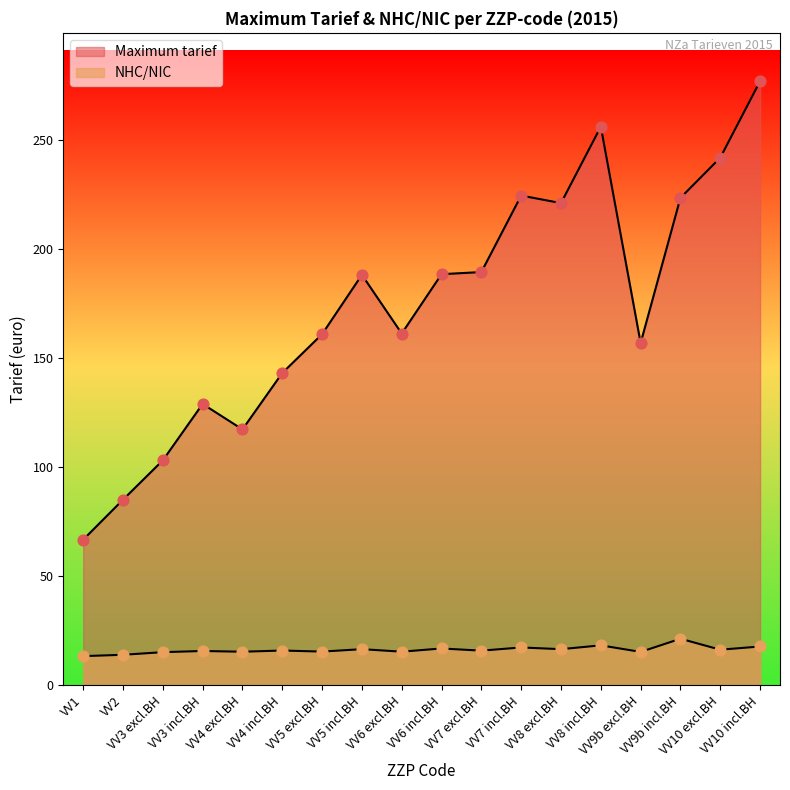

Which series has the largest total across all categories?

Maximum tarief